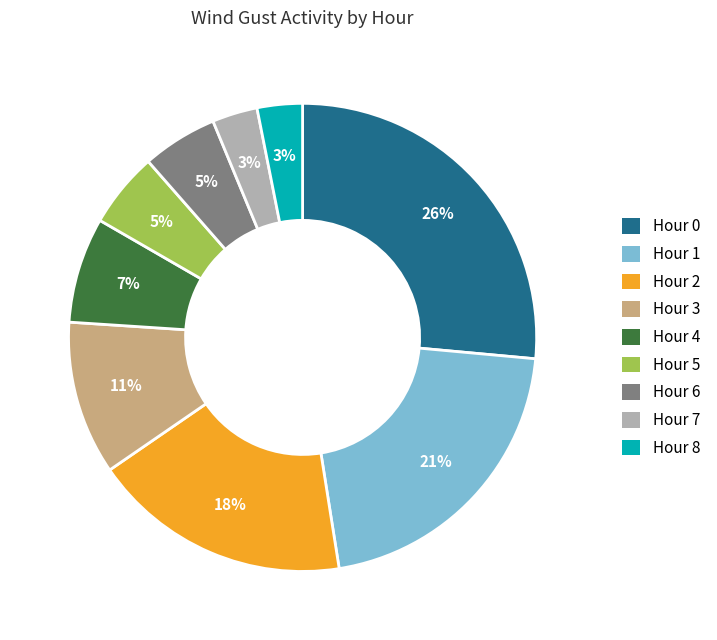

Is it true that Hour 4 is 7% of the pie?

True